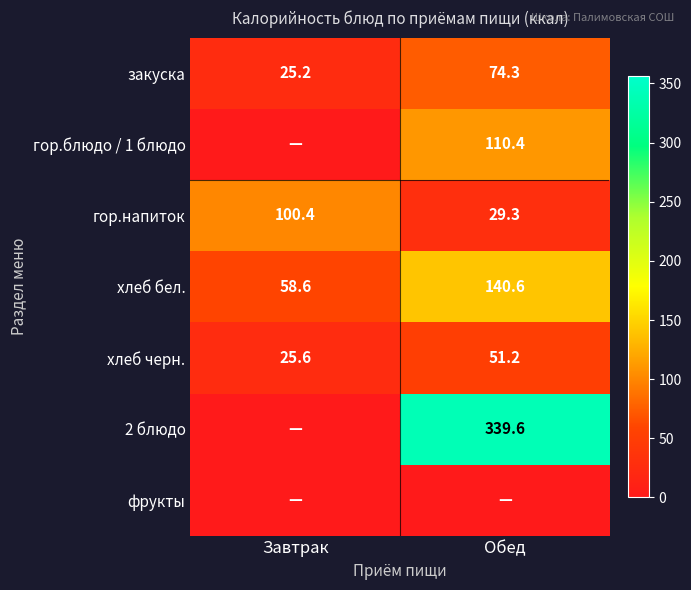

What is the sum of all хлеб бел. values?

199.2